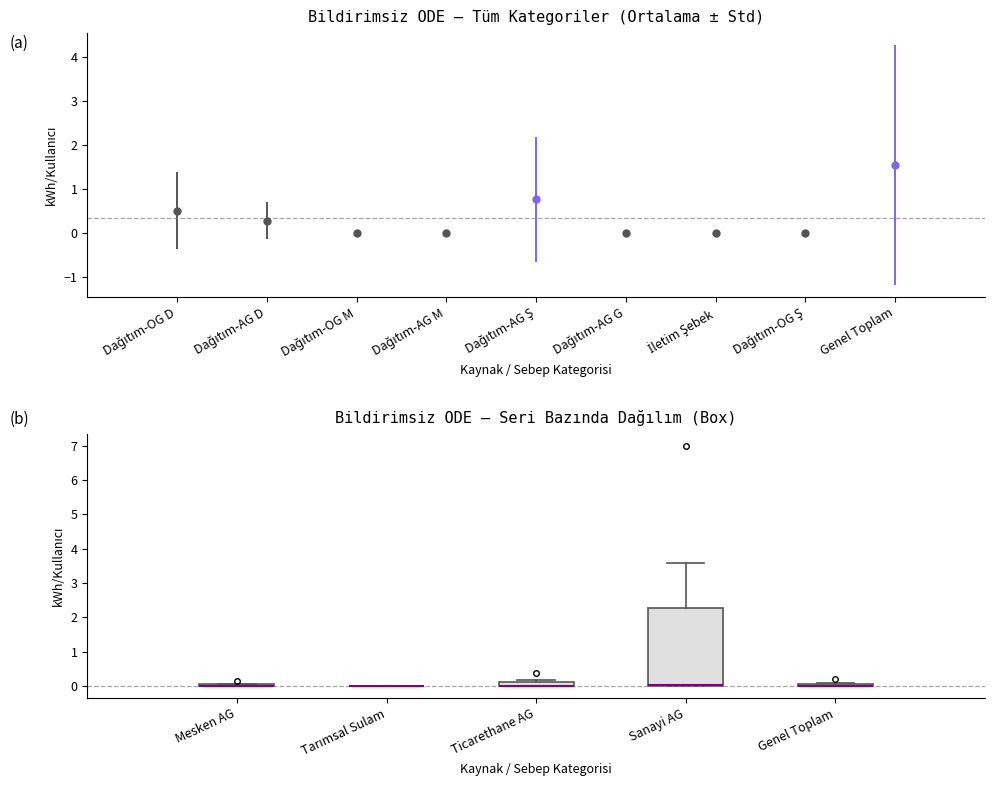

Where is the upper edge of the box for Mesken AG on the y-axis? The values are not printed on the chart, so give them approximately, as read against the axis.

0.1